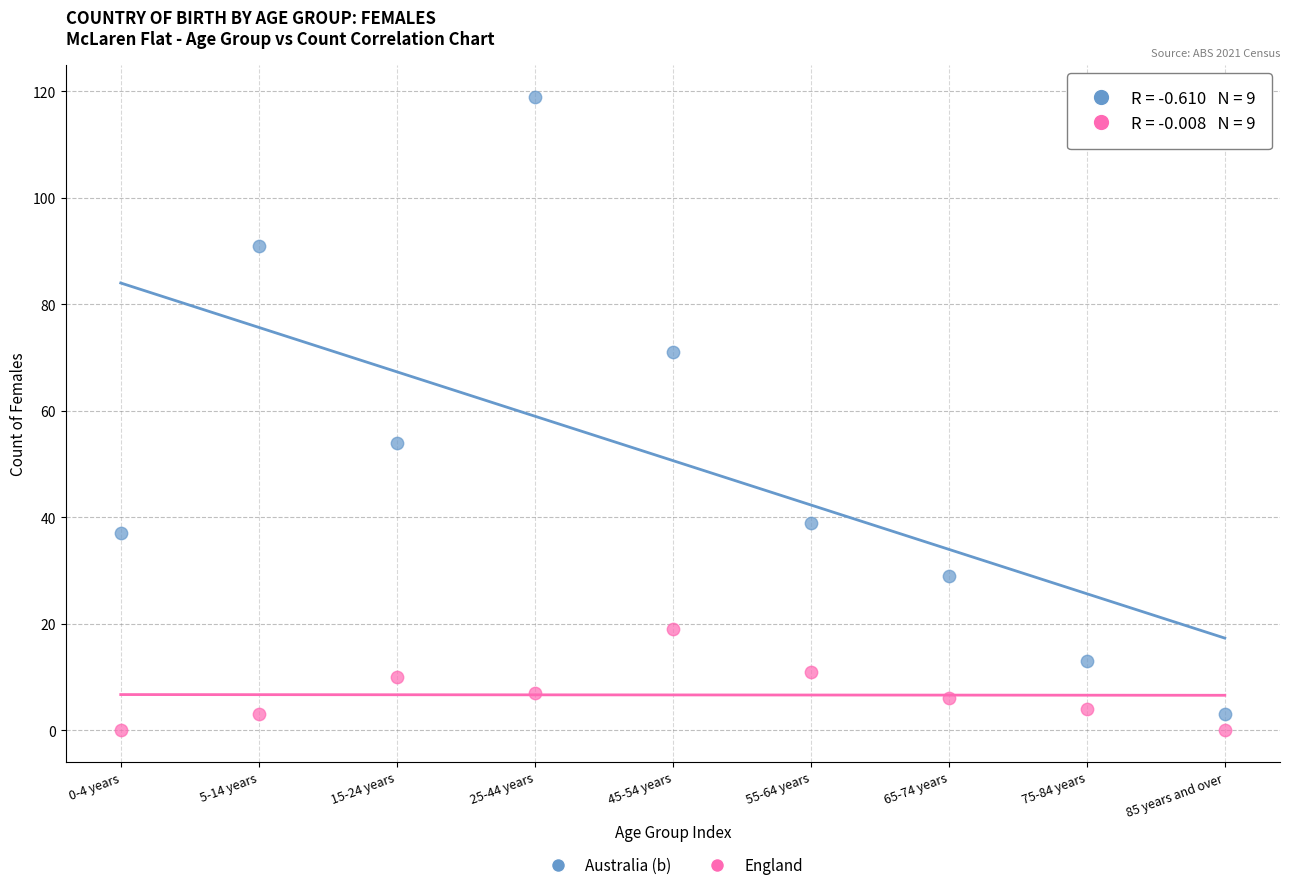

Which series reaches the maximum Y coordinate?

Australia (b)